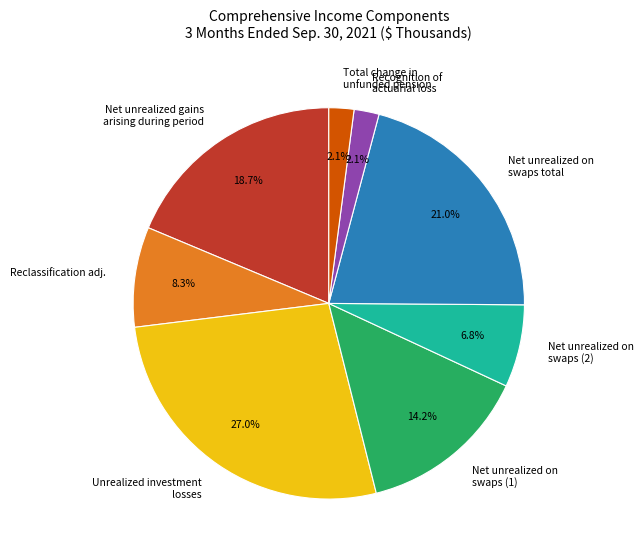

How many segments does this pie chart have?

8